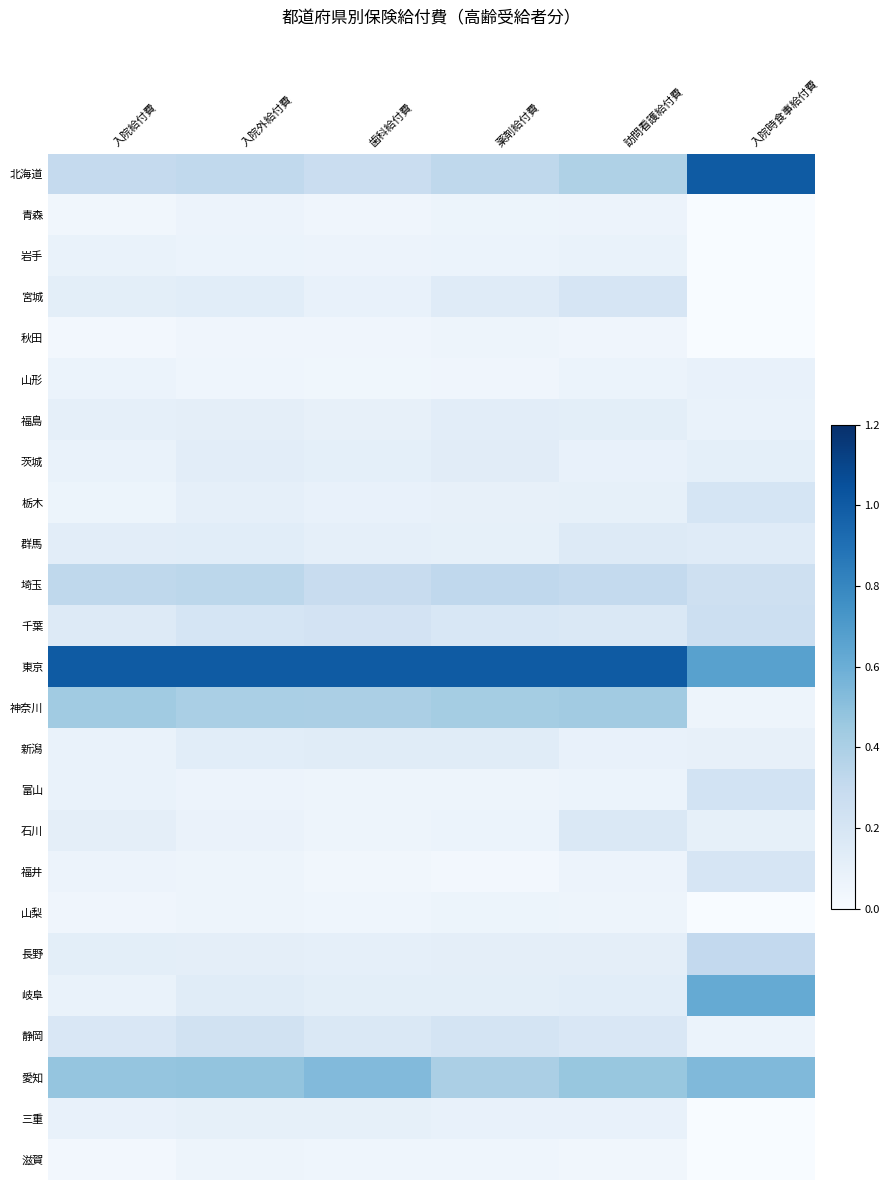

Which label corresponds to the largest value in the chart?

入院時食事給付費